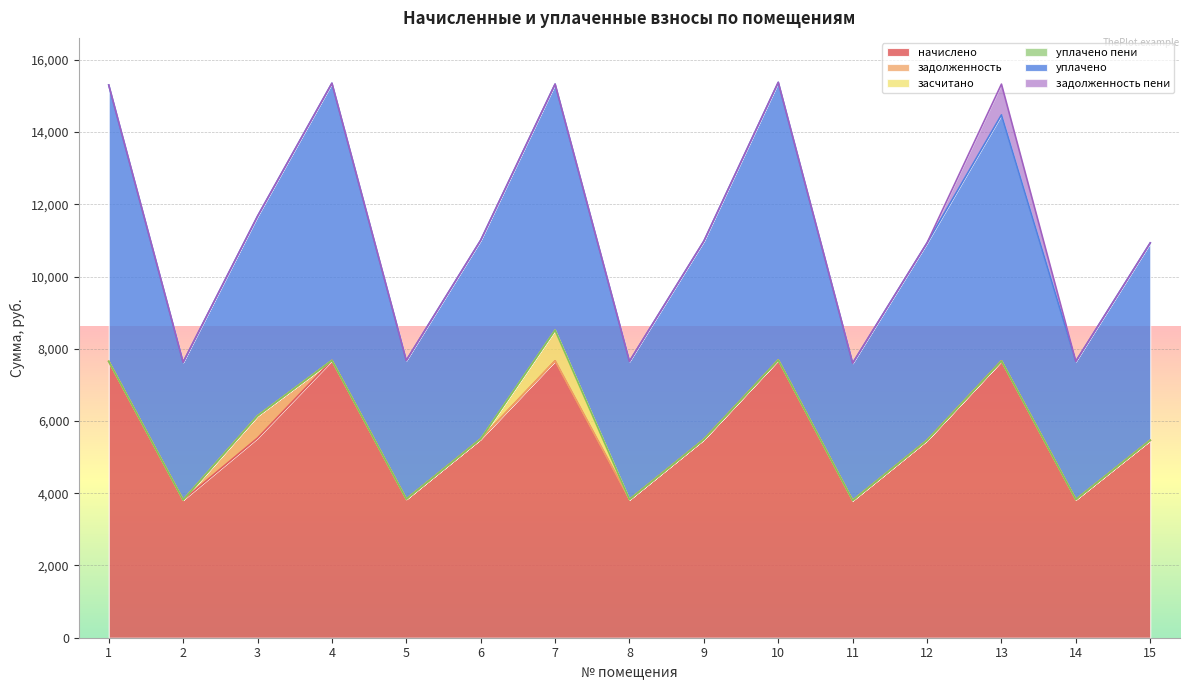

How many interior local peaks does the задолженность пени series have?

1